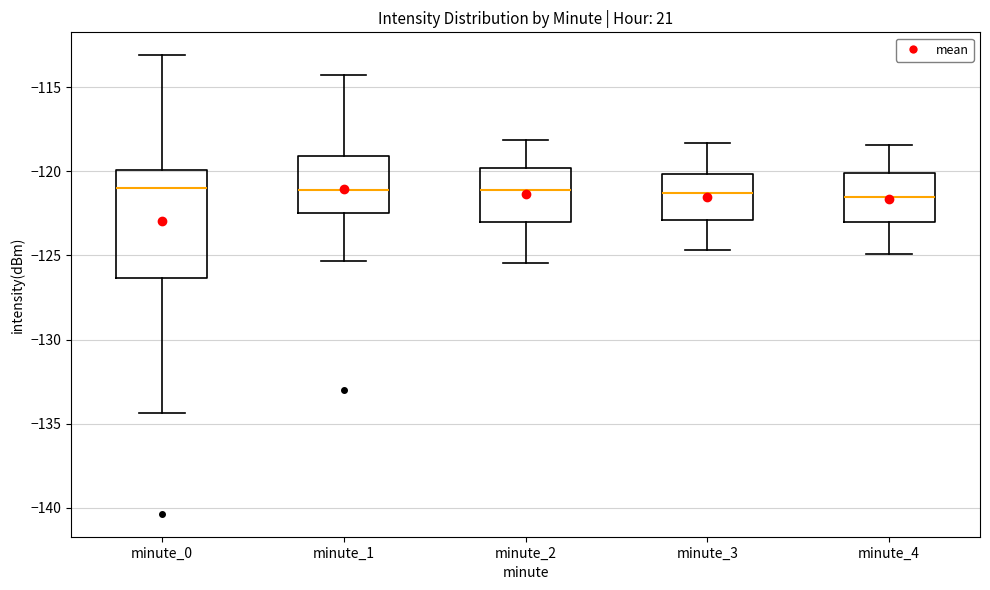

Comparing the boxes themselves (not the whiskers), which one is the tallest?

minute_0